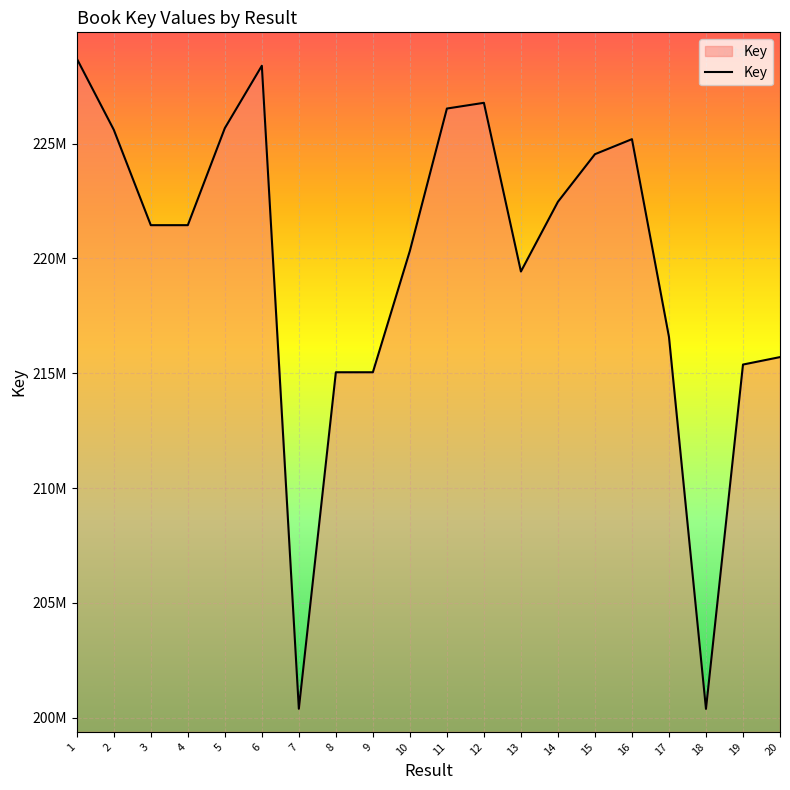

Does the chart display data point markers on the line(s)?

No